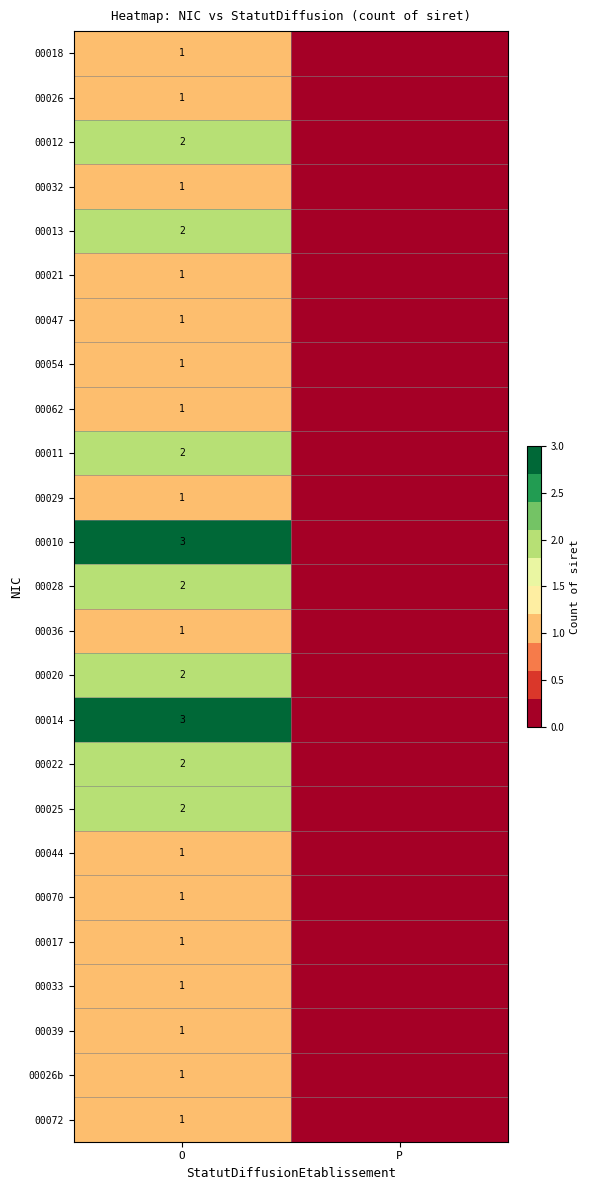

True or false: 00044 has a value of 1 at O.

True